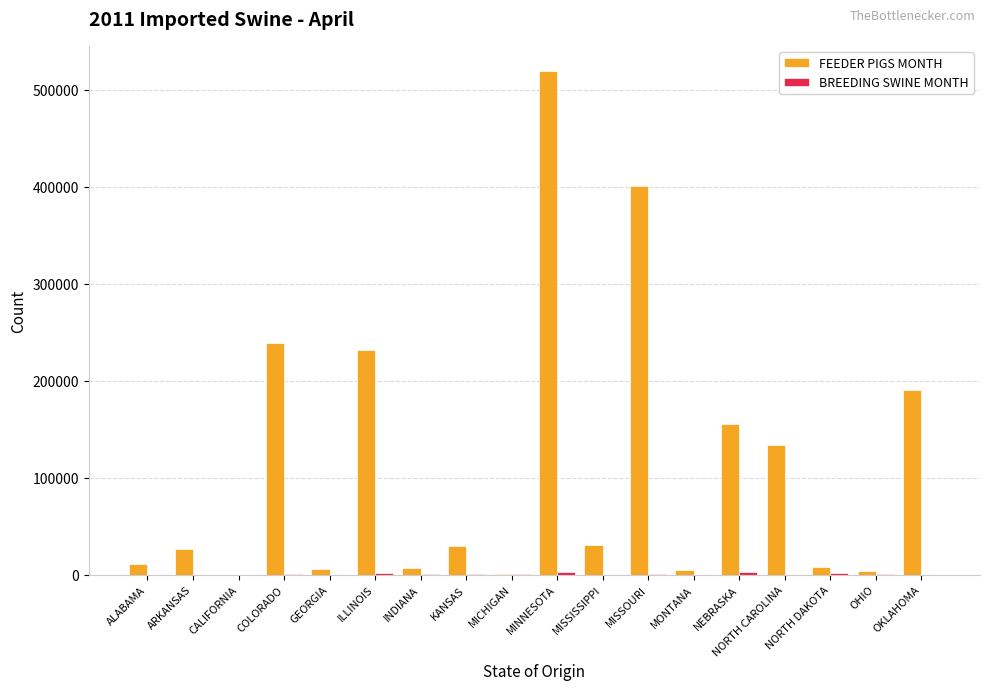

How many distinct data groups are displayed?

2